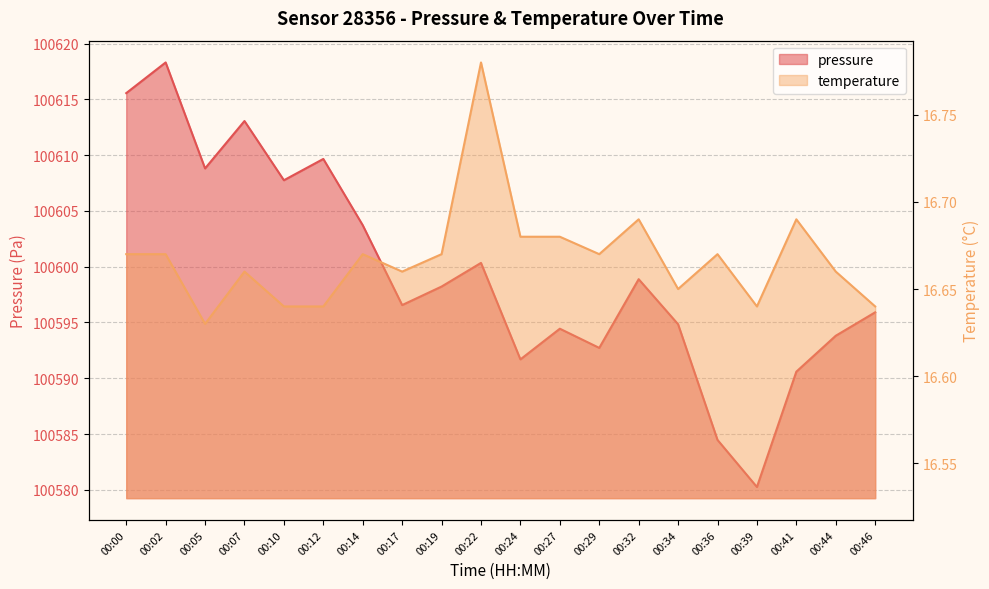

Reading right to left, what are all the values shown in this chart?

pressure: 100595.9	100593.8	100590.6	100580.2	100584.5	100594.8	100598.9	100592.7	100594.4	100591.7	100600.3	100598.2	100596.6	100603.7	100609.7	100607.8	100613.1	100608.8	100618.3	100615.6
temperature: 16.6	16.7	16.7	16.6	16.7	16.6	16.7	16.7	16.7	16.7	16.8	16.7	16.7	16.7	16.6	16.6	16.7	16.6	16.7	16.7